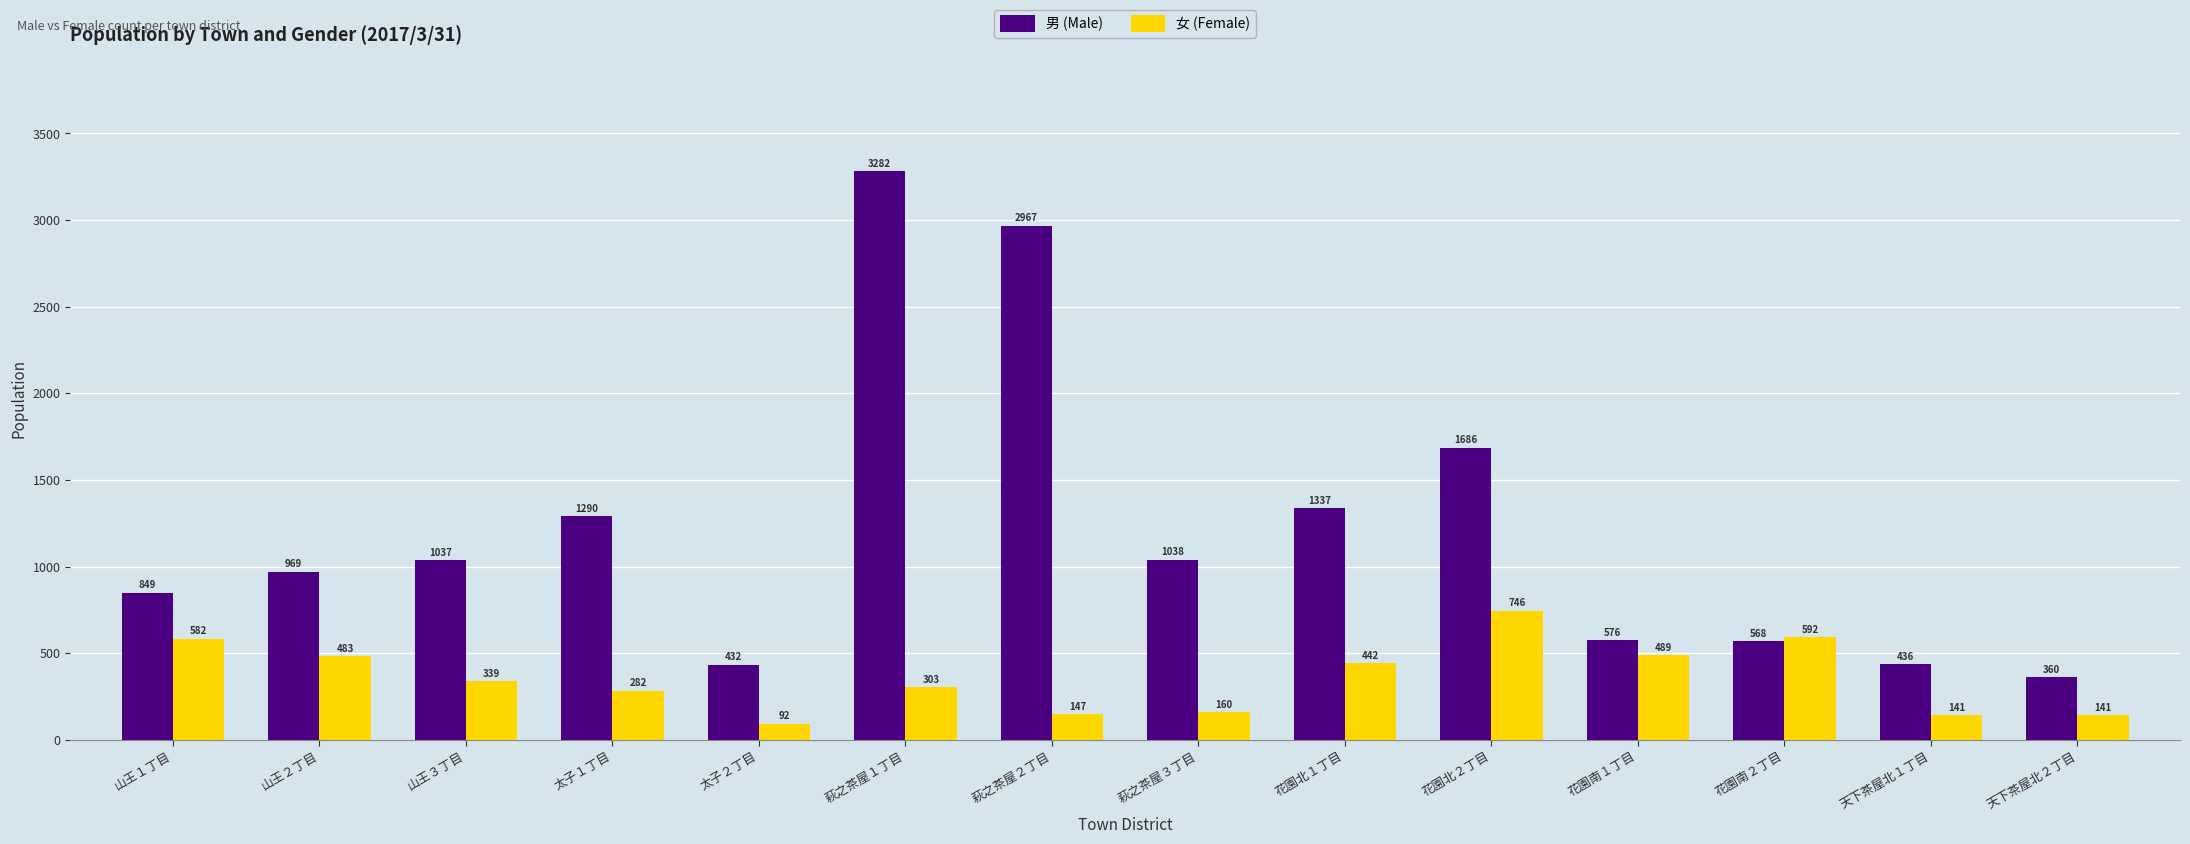

What is the value of the 女 (Female) bar at the 6th from the left?

303